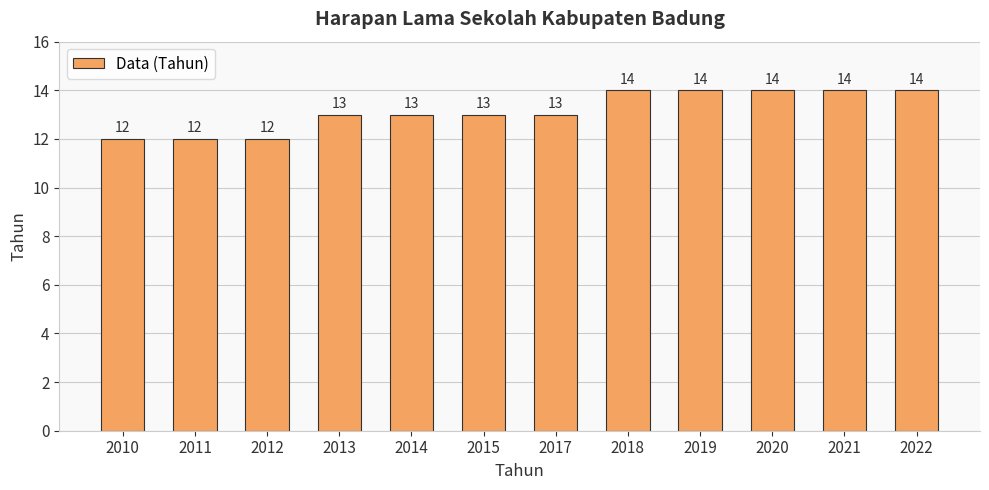

What value does the data have at 2018?

14